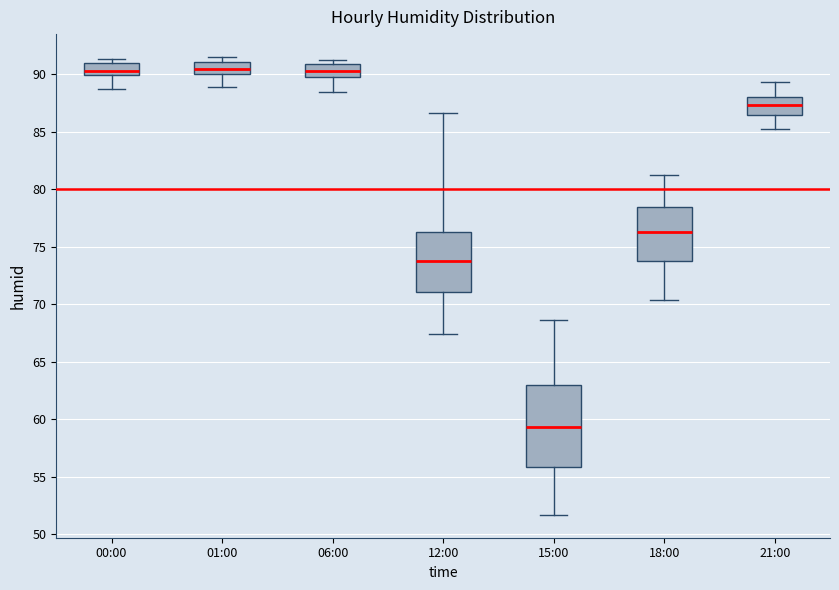

Reading left to right, transcribe this box plot: for each box, give where its median line is, the range the box spans, and where its two whiskers end, as read against the y-axis. The values are not printed on the chart, so give them approximately, as read against the axis.

00:00: median 90.5, box 90.0 to 91.0, whiskers 88.5 to 91.5
01:00: median 90.5, box 90.0 to 91.0, whiskers 89.0 to 91.5
06:00: median 90.5, box 90.0 to 91.0, whiskers 88.5 to 91.0 (just above the box's upper edge)
12:00: median 74.0, box 71.0 to 76.5, whiskers 67.5 to 86.5
15:00: median 59.5, box 56.0 to 63.0, whiskers 51.5 to 68.5
18:00: median 76.5, box 74.0 to 78.5, whiskers 70.5 to 81.0
21:00: median 87.5, box 86.5 to 88.0, whiskers 85.0 to 89.5